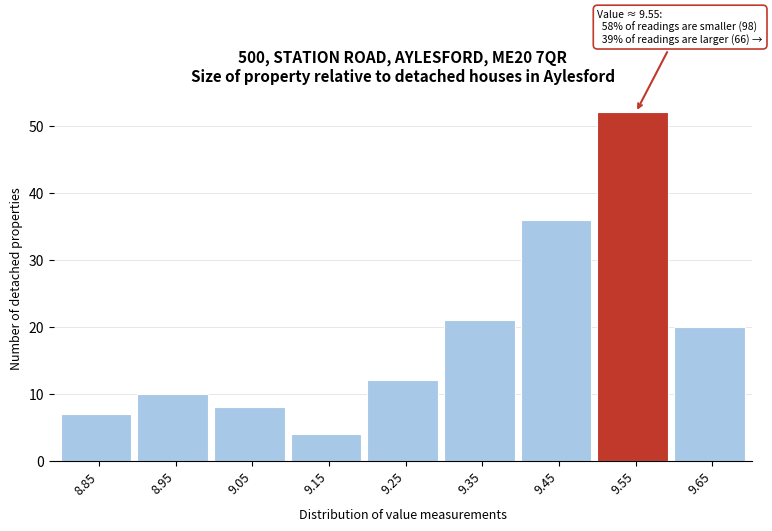

Reading right to left, what are all the values shown in this chart?

20	52	36	21	12	4	8	10	7